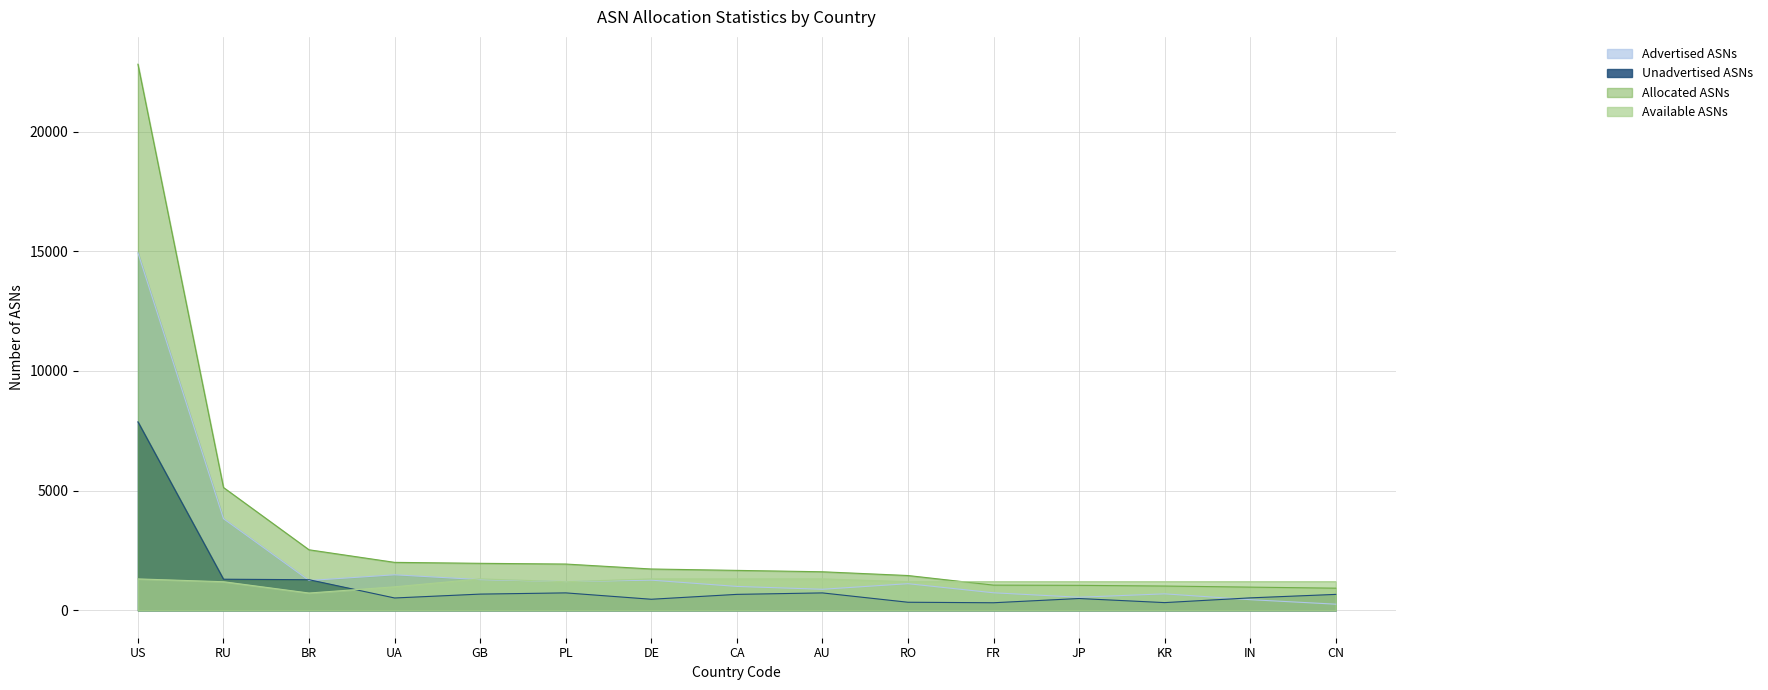

Rank the categories by Available ASNs value from lowest to highest.

BR, UA, RU, PL, RO, FR, JP, KR, IN, CN, US, GB, DE, CA, AU